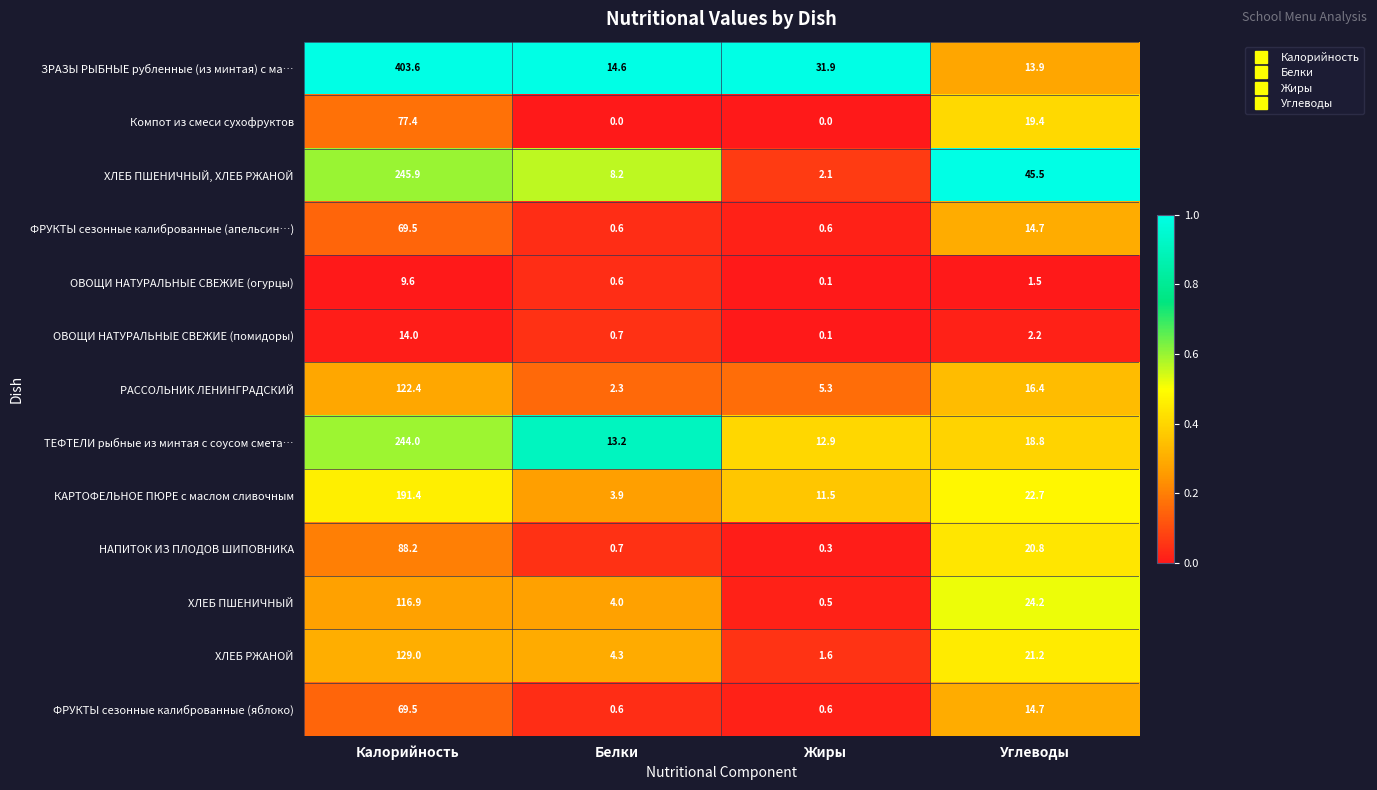

The ХЛЕБ ПШЕНИЧНЫЙ, ХЛЕБ РЖАНОЙ series shows 11.8 at Белки. True or false?

False